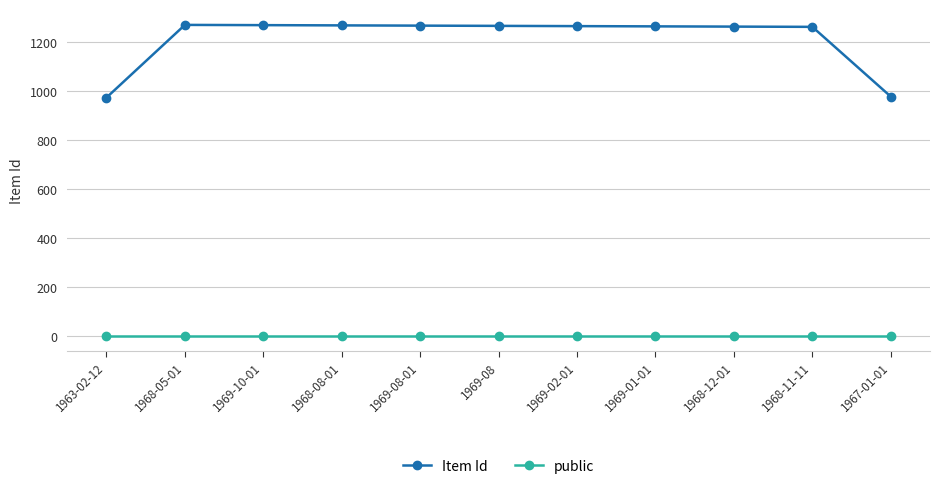

What is the sum of all public values?

11